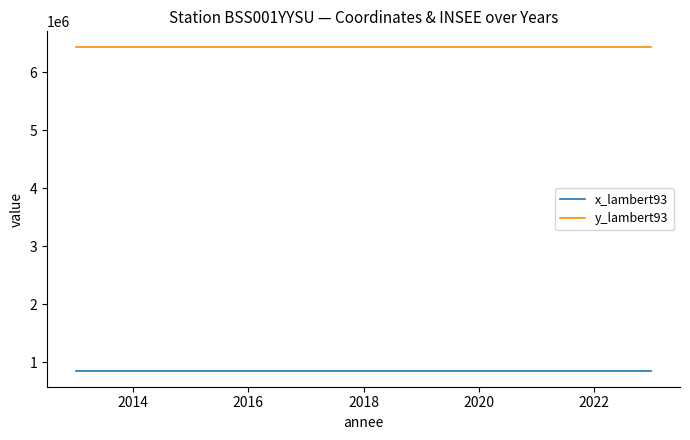

Which series has the widest spread of values?

x_lambert93